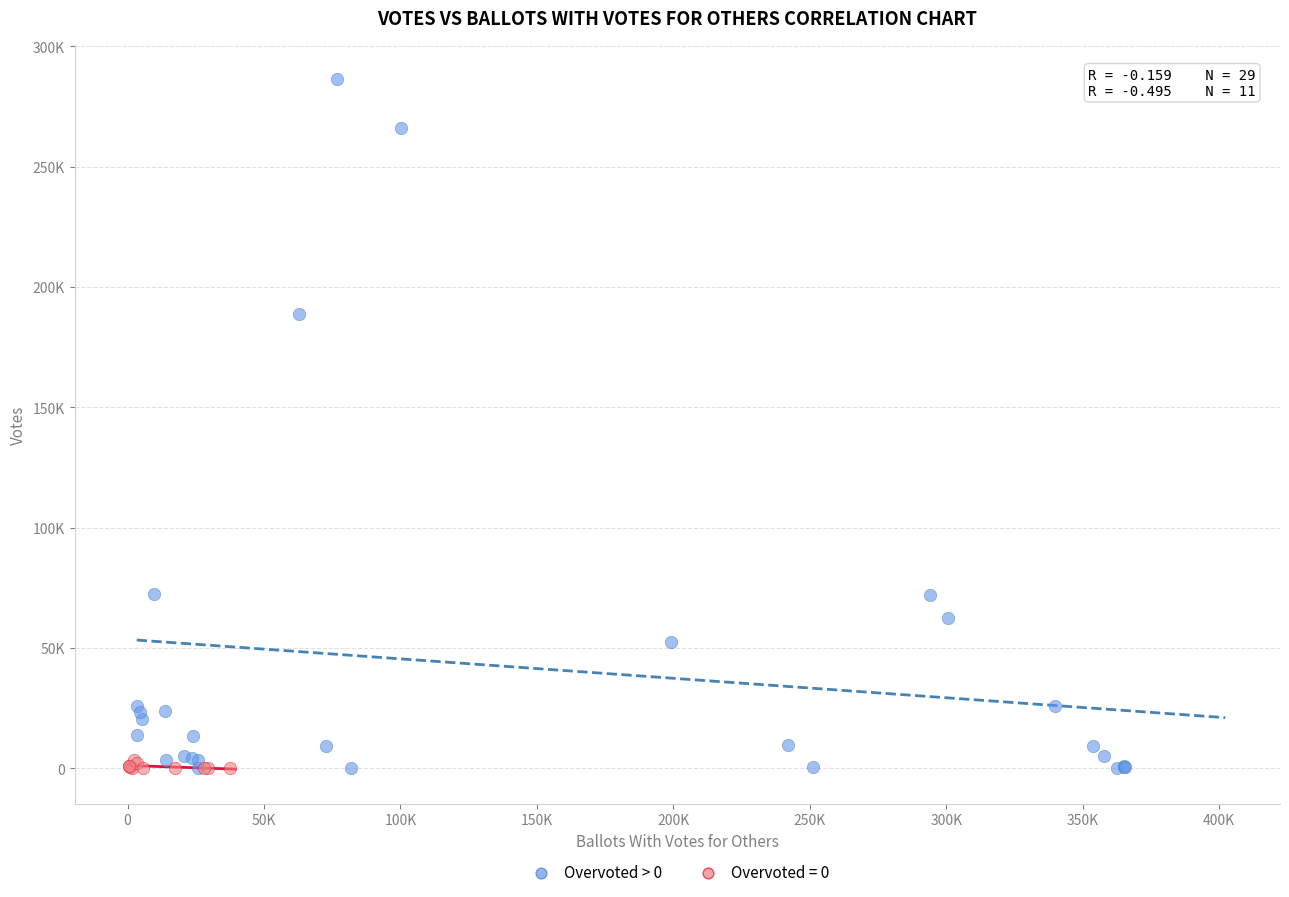

What are all the series names shown in the legend?

Overvoted > 0, Overvoted = 0